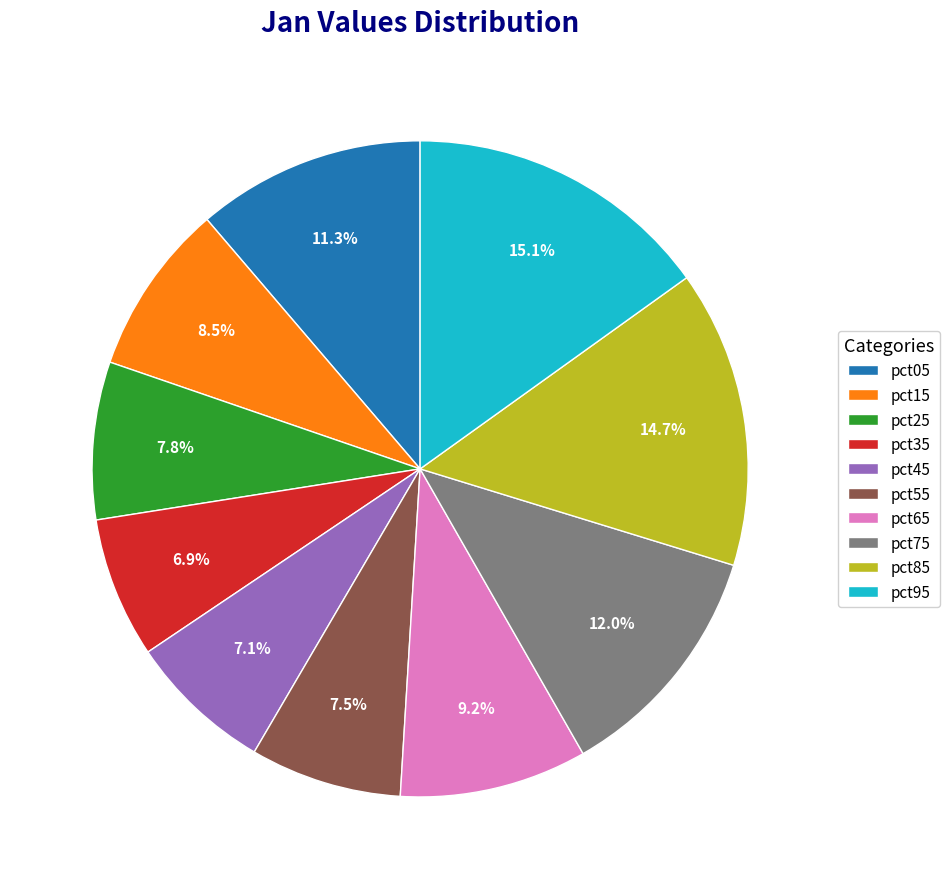

Is there any slice that represents more than half of the pie?

No